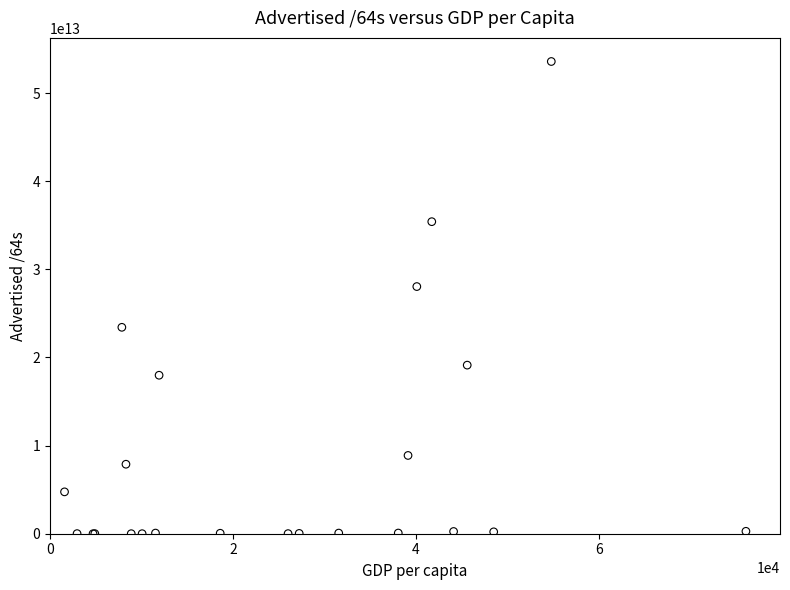

What Y value in the scatter plot is closest to 26791372128256?

28045333364736